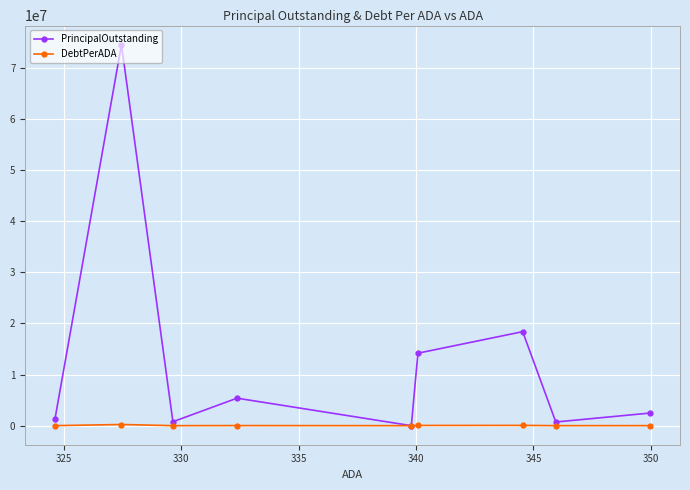

How many categories are shown in the chart?

9